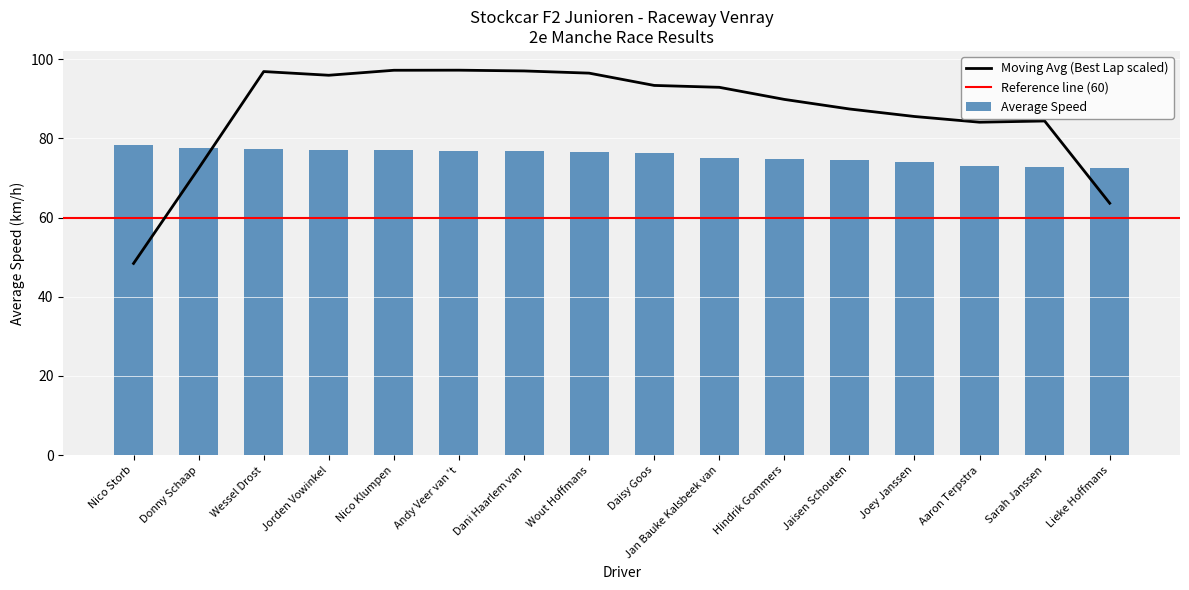

What is the sum of the Average Speed values at Andy Veer van 't and Nico Storb?

155.2